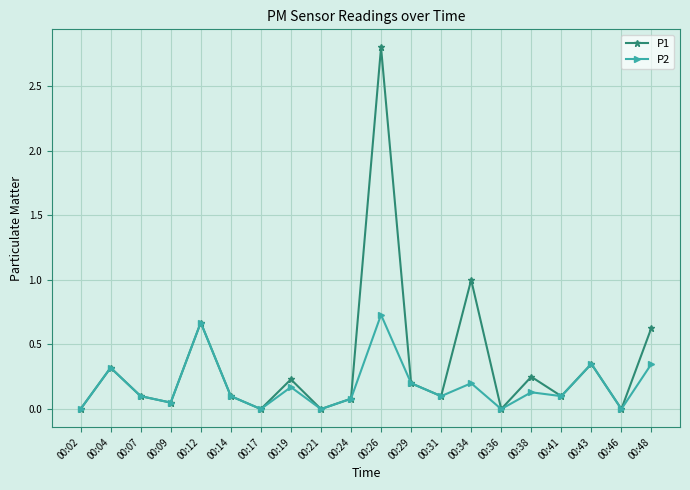

At which label is P1 closest to 1?

00:34